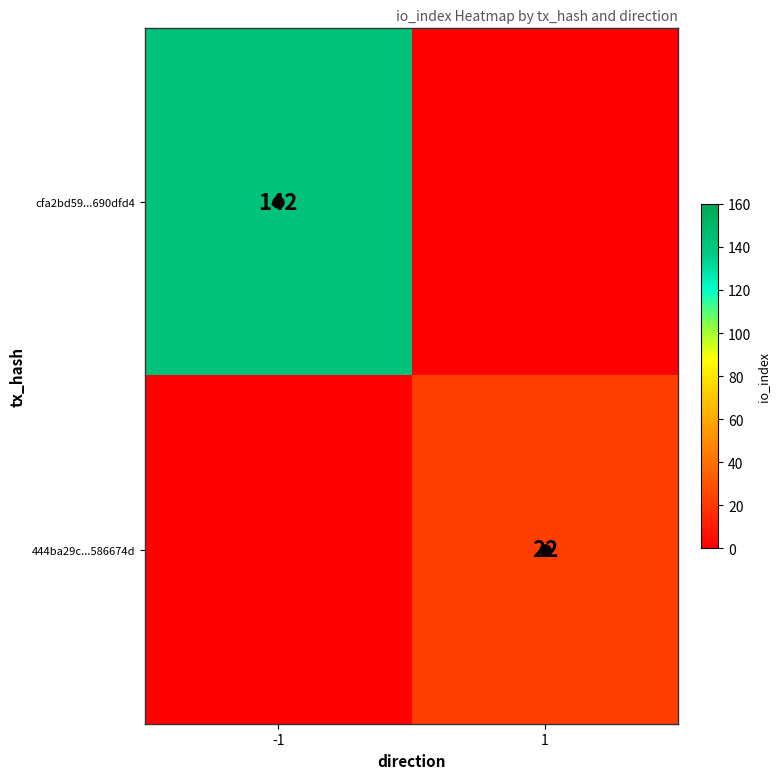

The cfa2bd59...690dfd4 series shows 45 at -1. True or false?

False